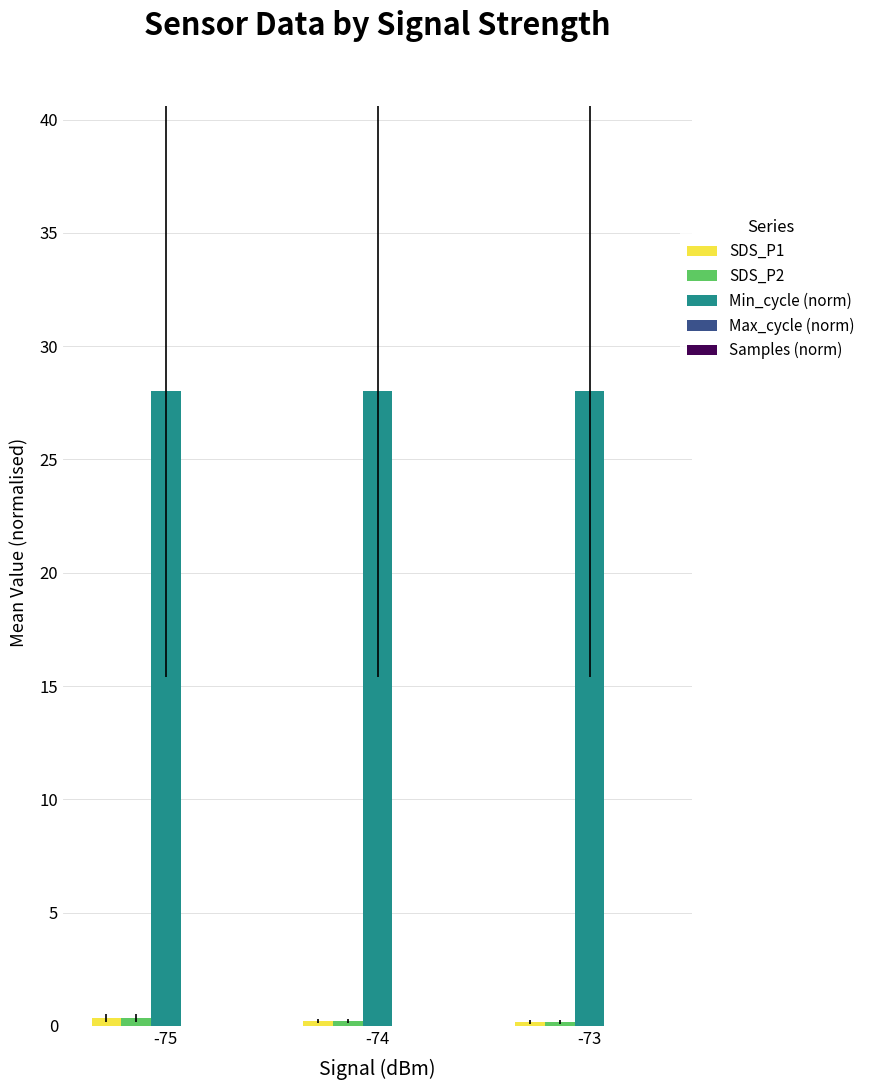

Are the bars grouped side by side (vs. stacked)?

Yes